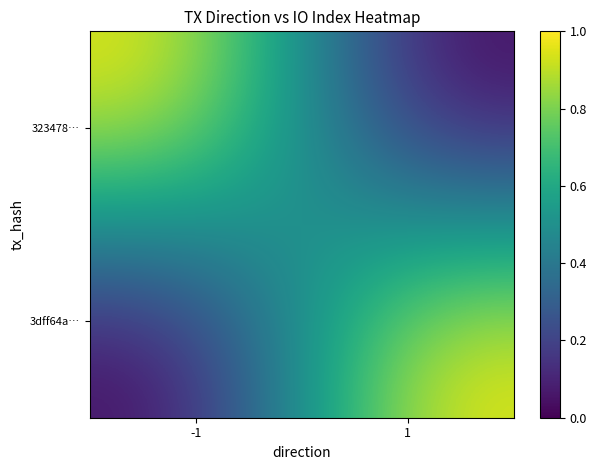

What is the total value across all series at -1?

1